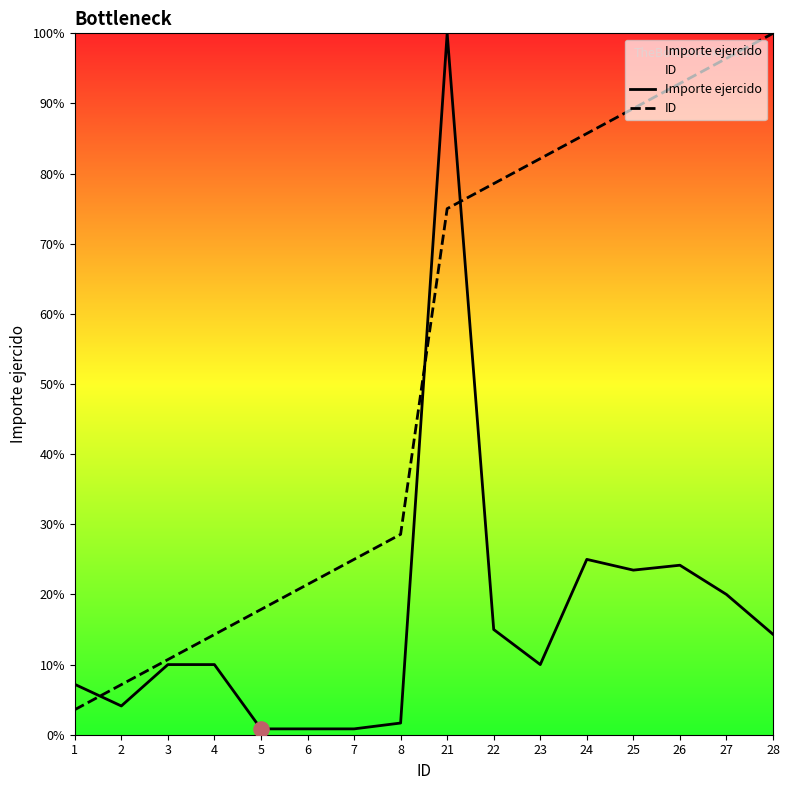

What is the total value across all series at 28?

114.3